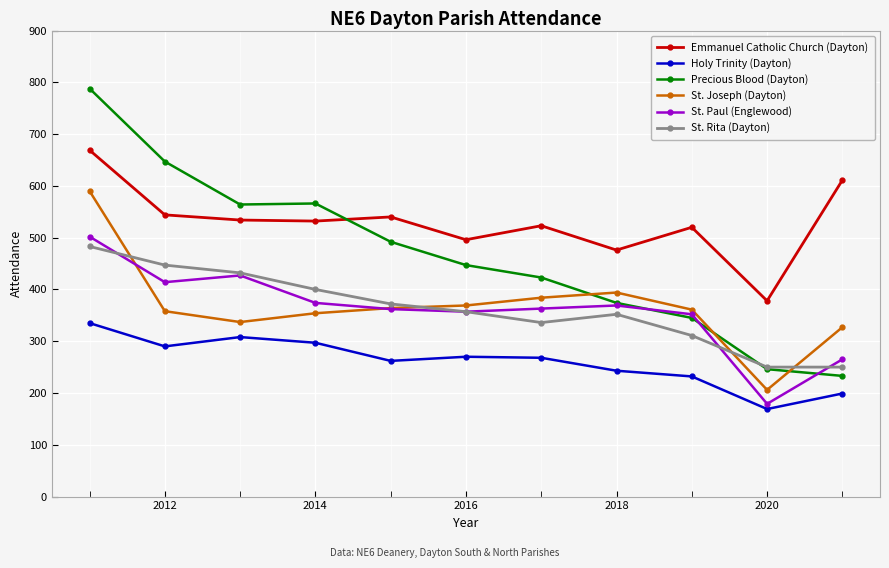

What is the minimum value shown in the chart?

169